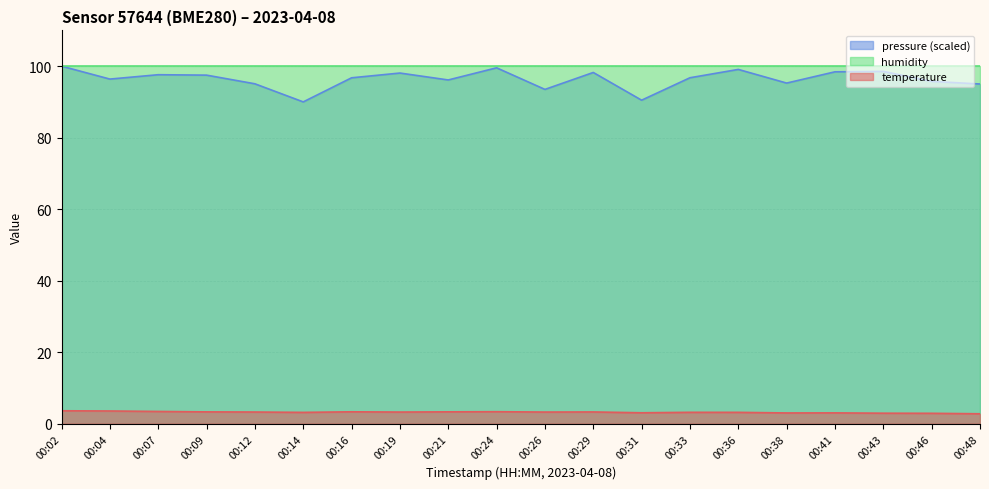

At how many categories does at least one series exceed 26?

20